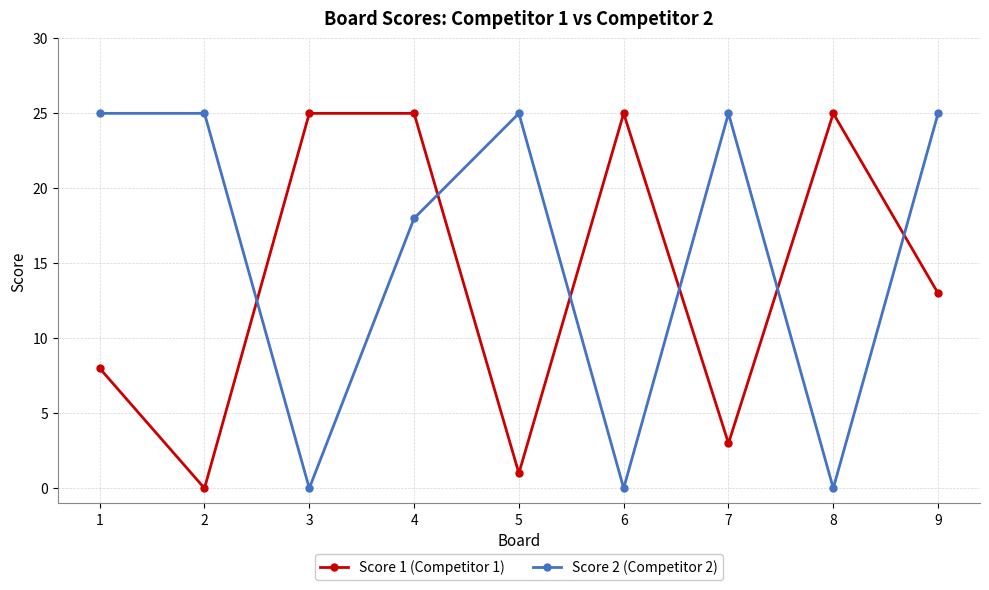

Reading left to right, extract all data points from this chart.

Score 1 (Competitor 1): 1=8	2=0	3=25	4=25	5=1	6=25	7=3	8=25	9=13
Score 2 (Competitor 2): 1=25	2=25	3=0	4=18	5=25	6=0	7=25	8=0	9=25